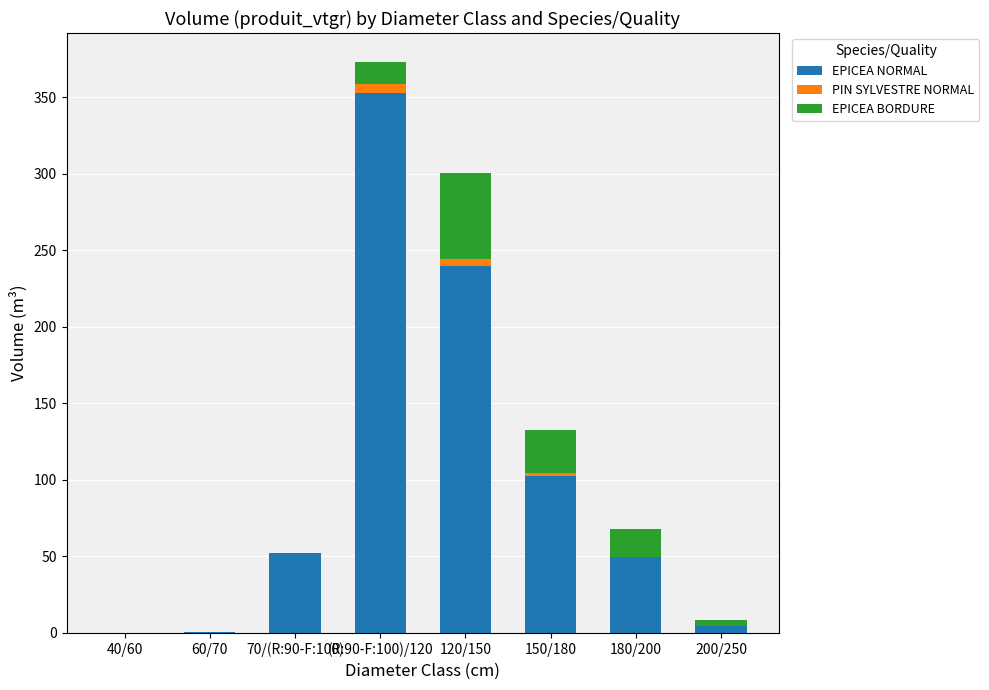

What is the total value across all series at 180/200?

68.2